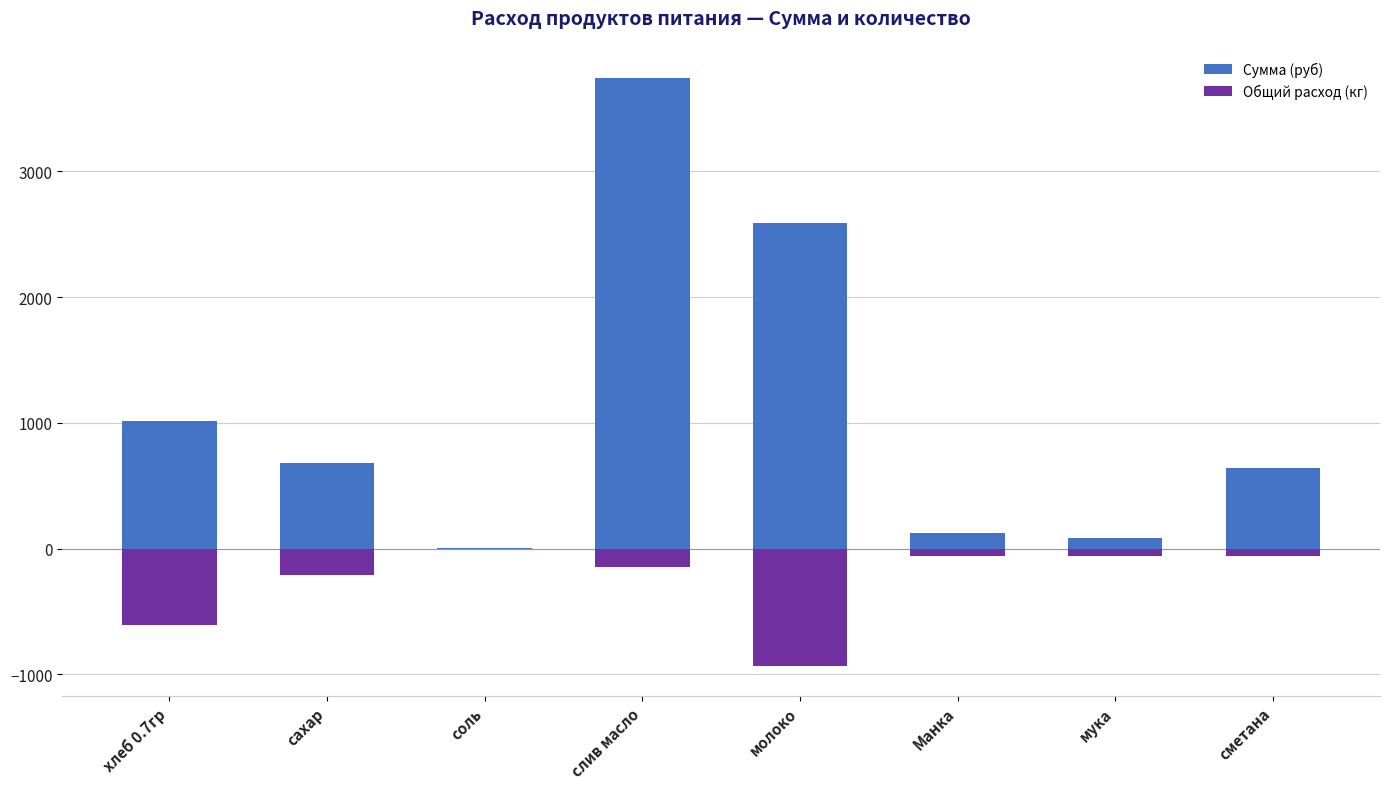

How many categories are shown in the chart?

8